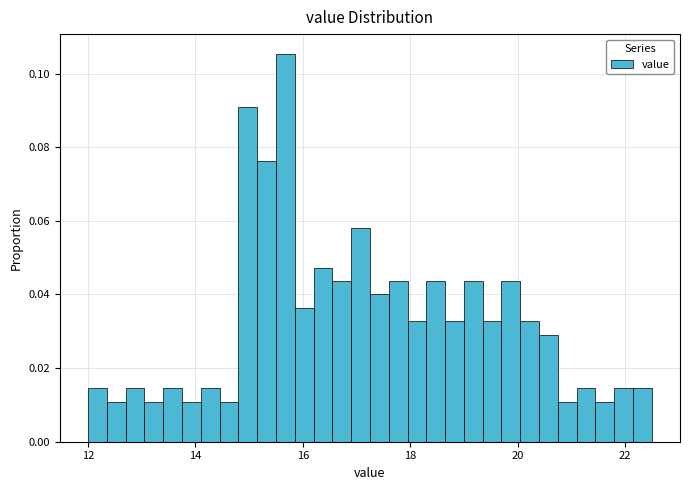

Around what value on the x-axis is the tallest bar? Give the approximate position of its centre, as read against the axis.

15.6